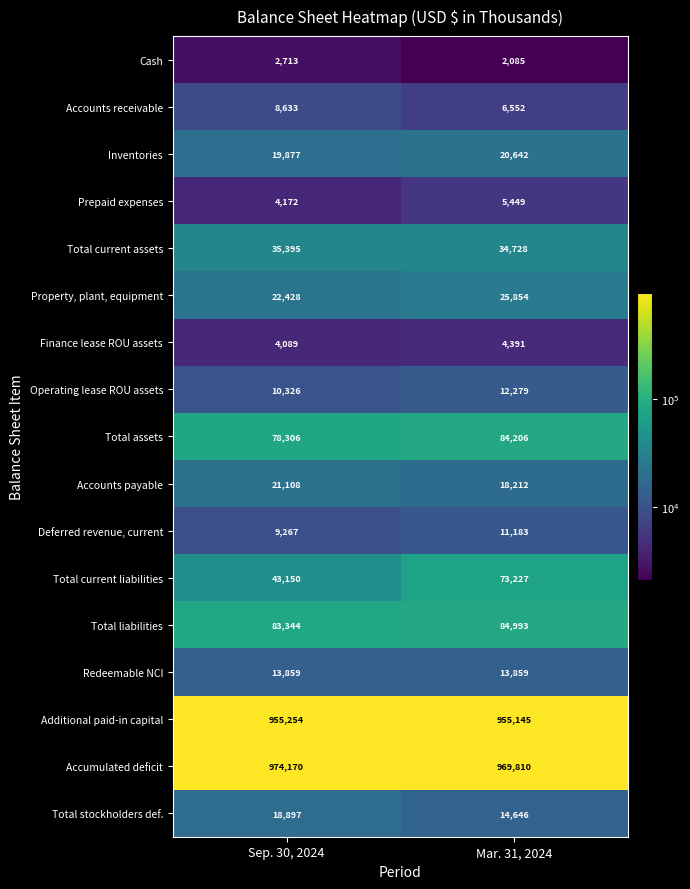

The value of Property, plant, equipment at Sep. 30, 2024 is 22428. True or false?

True